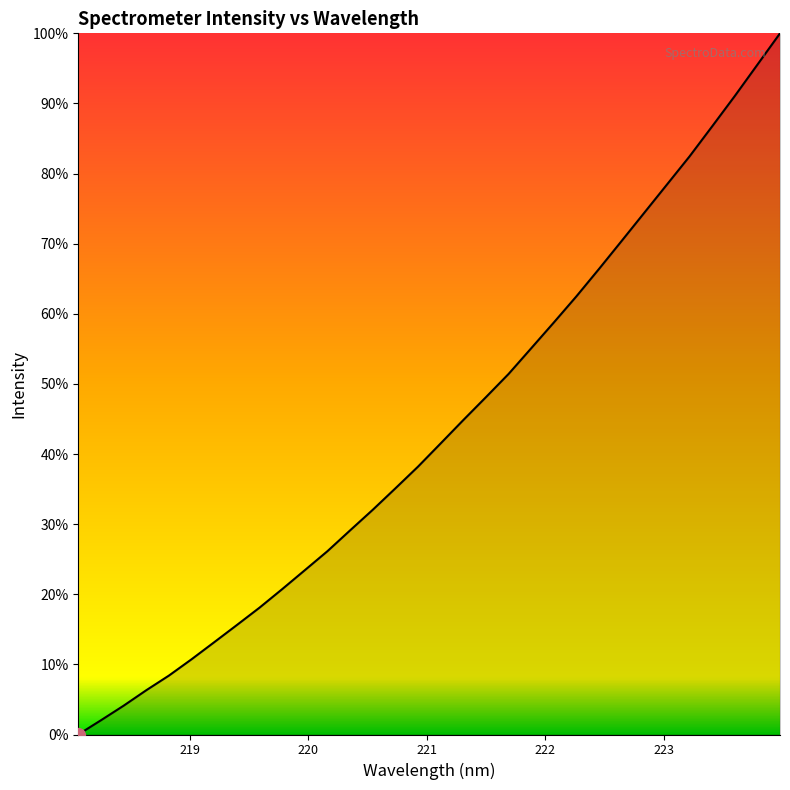

What is the label of the 29th point from the right?

221